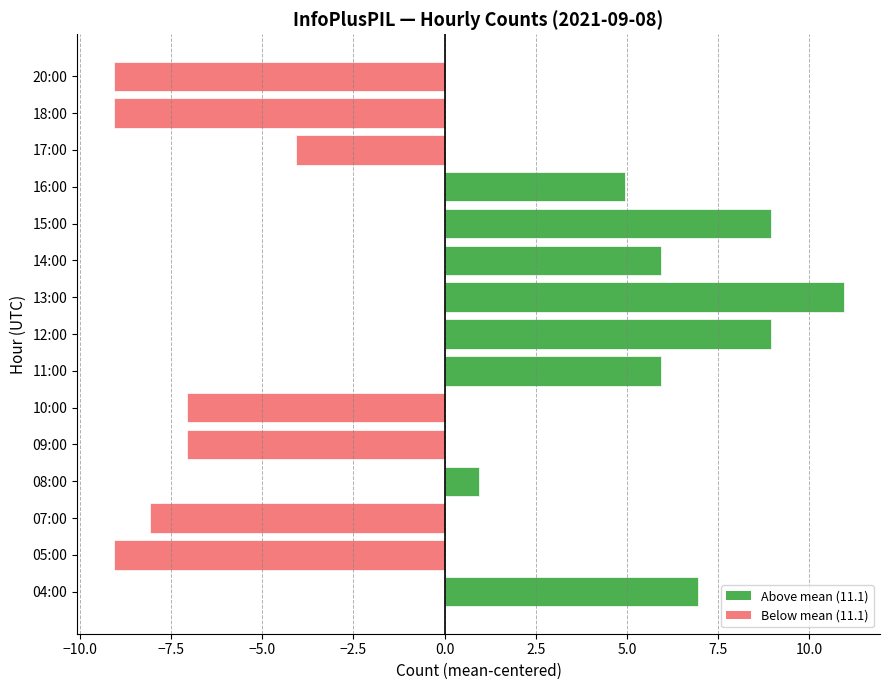

The chart shows a value of -4.3 at 20:00. True or false?

False